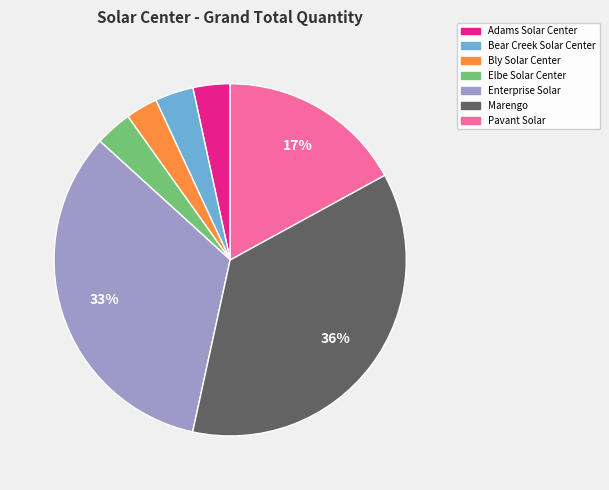

Between Bear Creek Solar Center and Pavant Solar, which is larger?

Pavant Solar